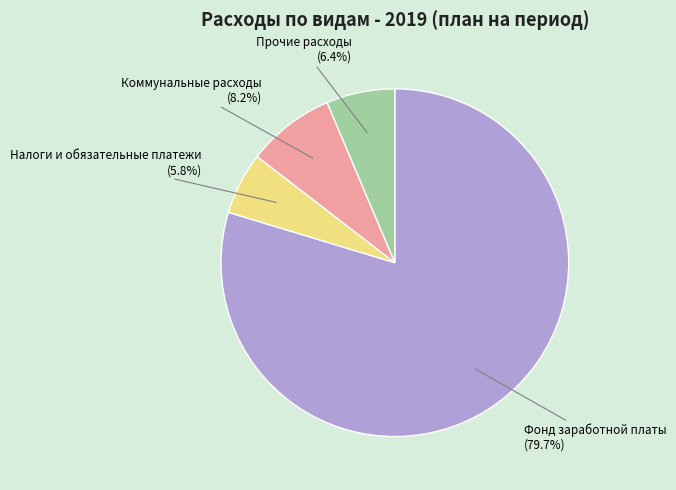

Is there any slice that represents more than half of the pie?

Yes